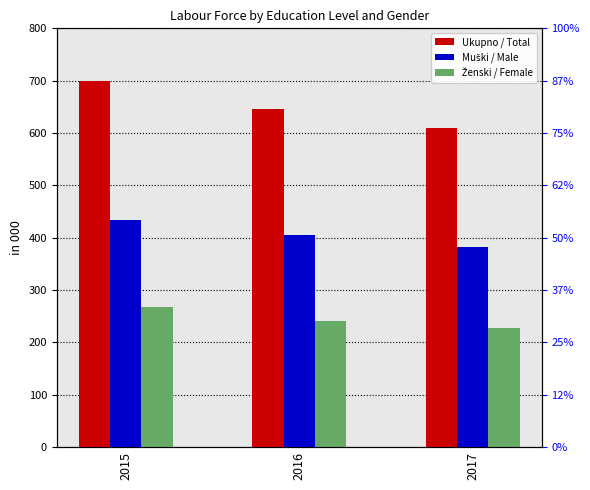

The value of Ženski / Female at 2017 is 227. True or false?

True